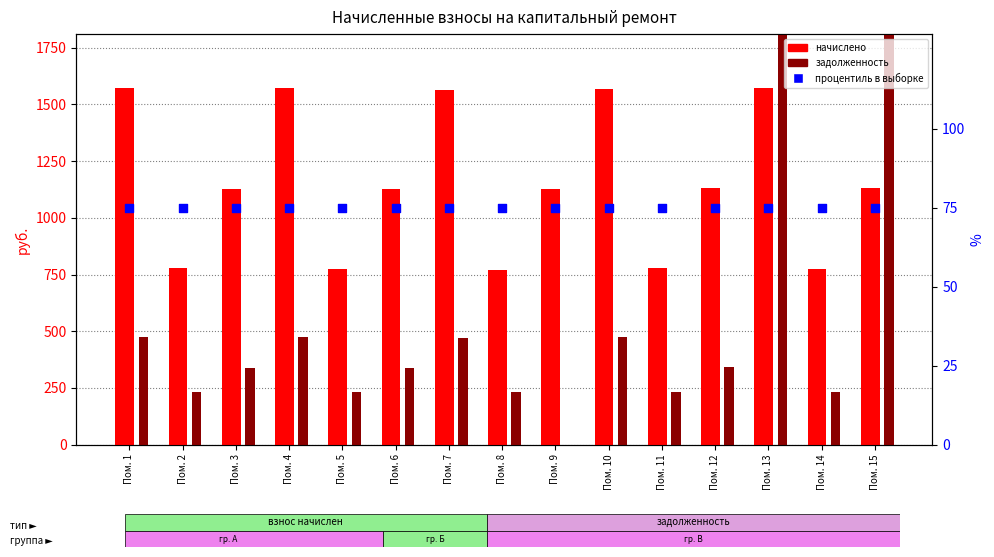

Which series contains the lowest Y value?

задолженность